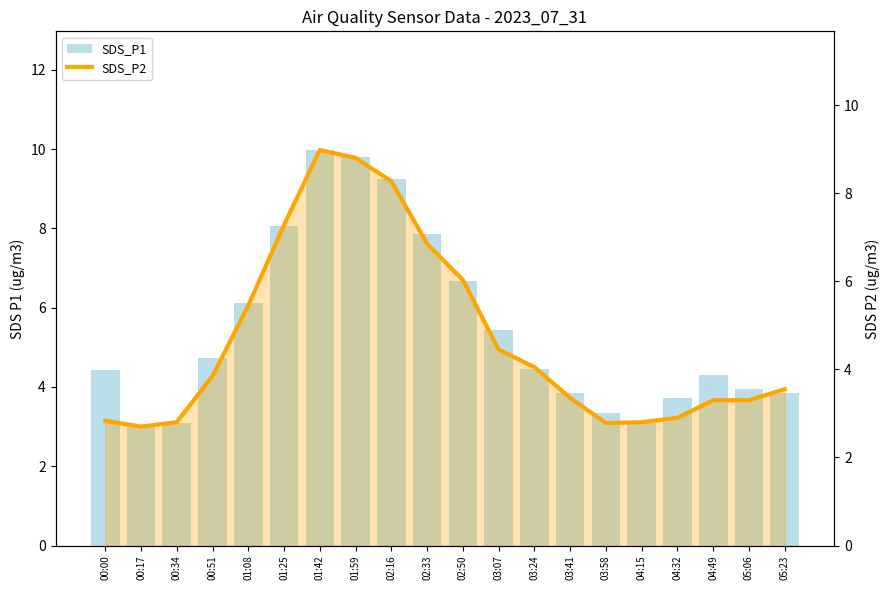

Between 03:07 and 05:23, which series saw the biggest shift?

SDS_P1